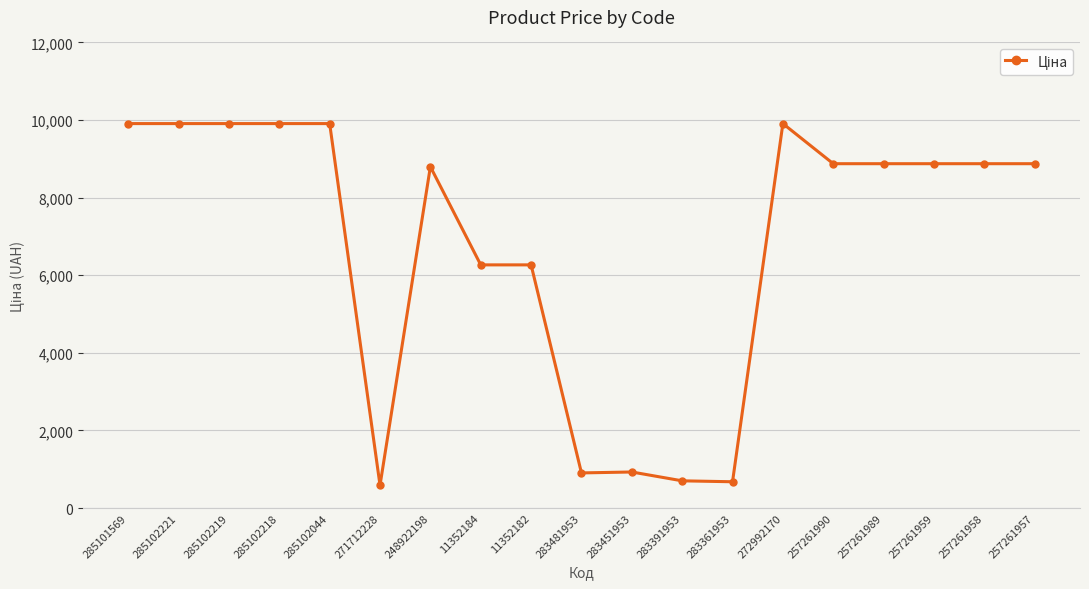

What position from the left is 285102044?

5